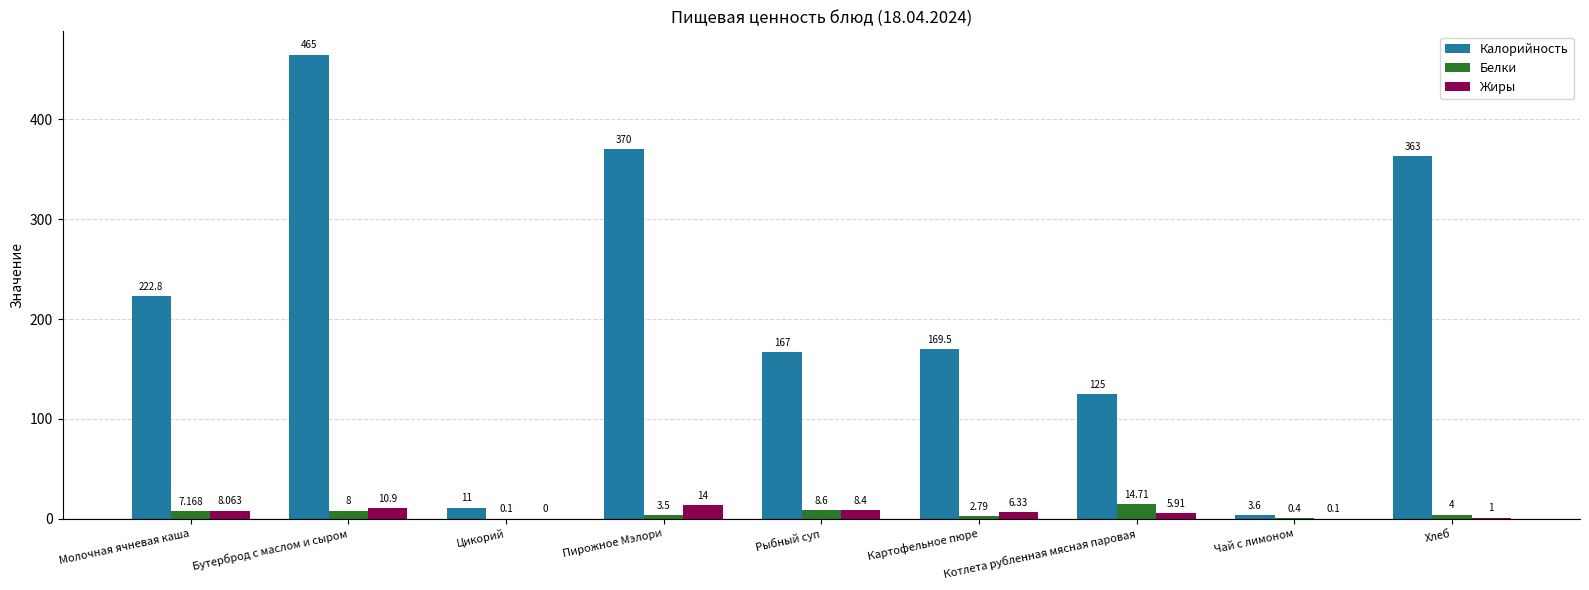

At which label is Белки closest to 7?

Молочная ячневая каша